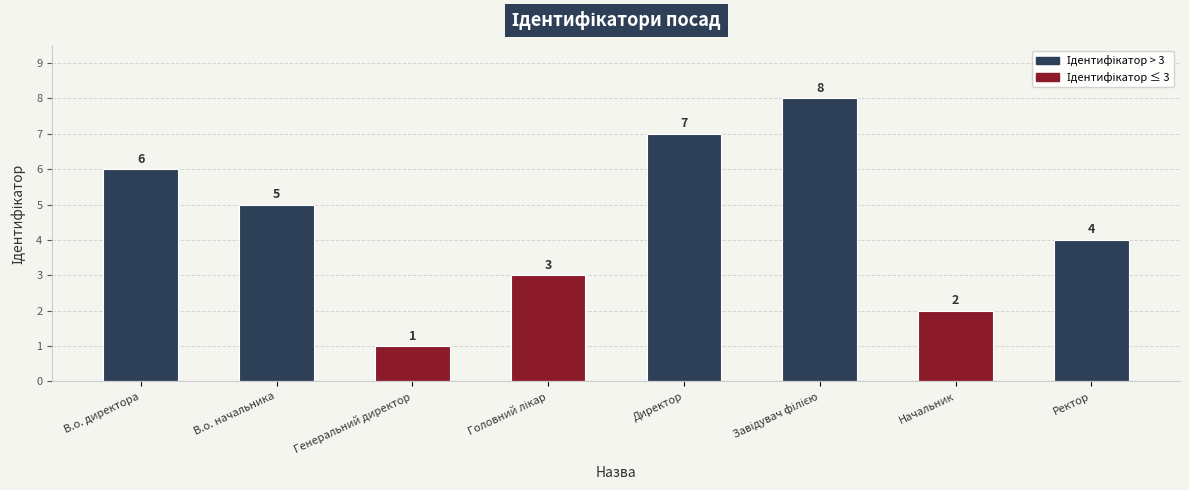

The chart shows a value of 1 at Начальник. True or false?

False